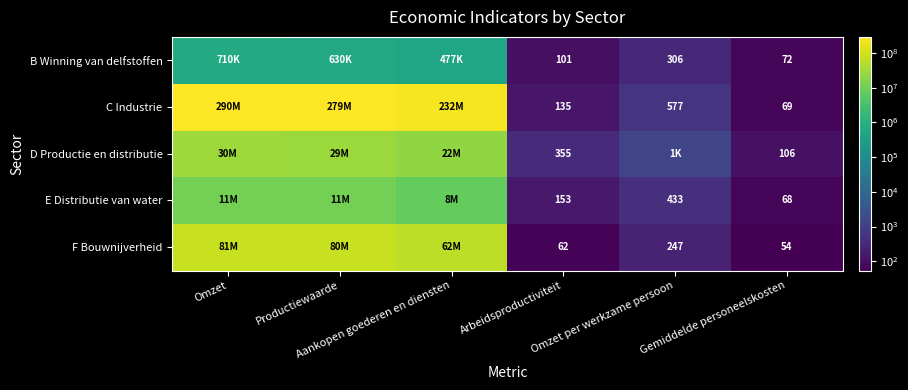

At how many categories does at least one series exceed 215557453?

3